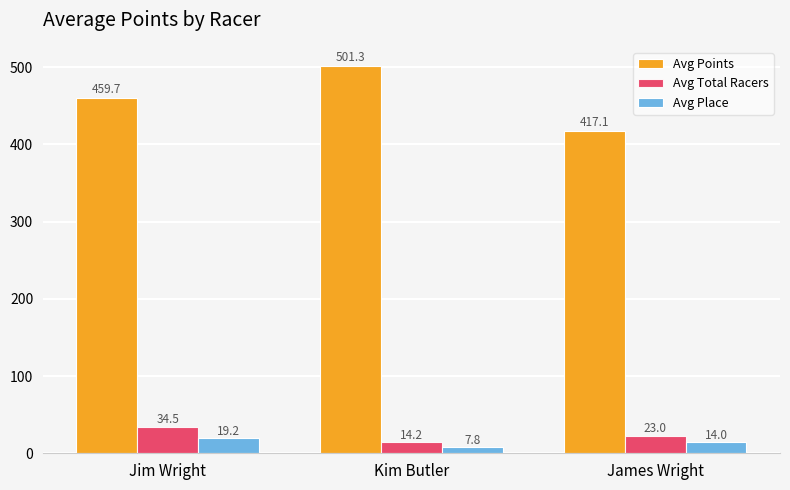

Rank the series at Jim Wright from highest to lowest value.

Avg Points, Avg Total Racers, Avg Place